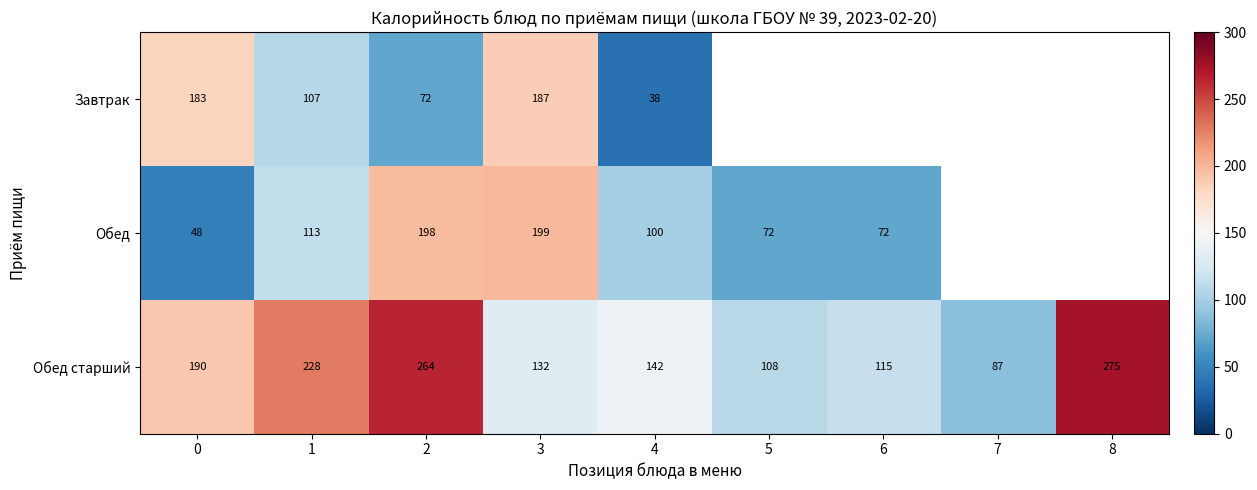

Between 4 and 2, which is larger?

2